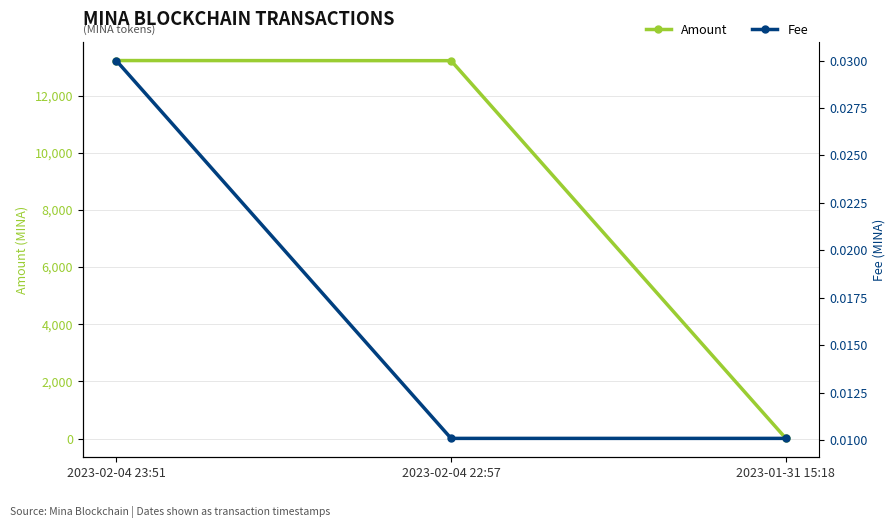

What is the spread (max minus min) of values at 2023-01-31 15:18?

5.0